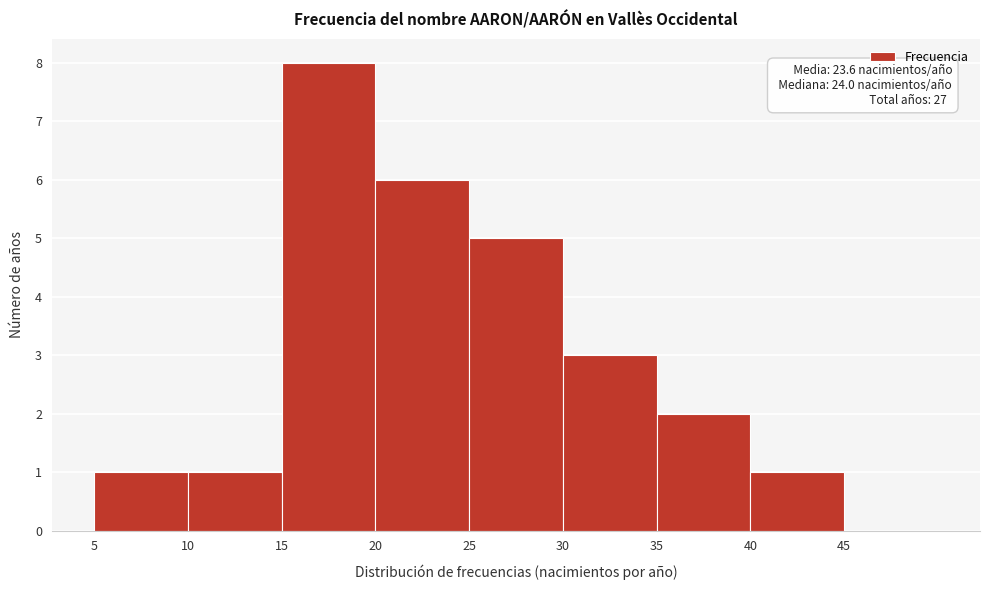

Over which range of the x-axis is the bar tallest?

15 to 20